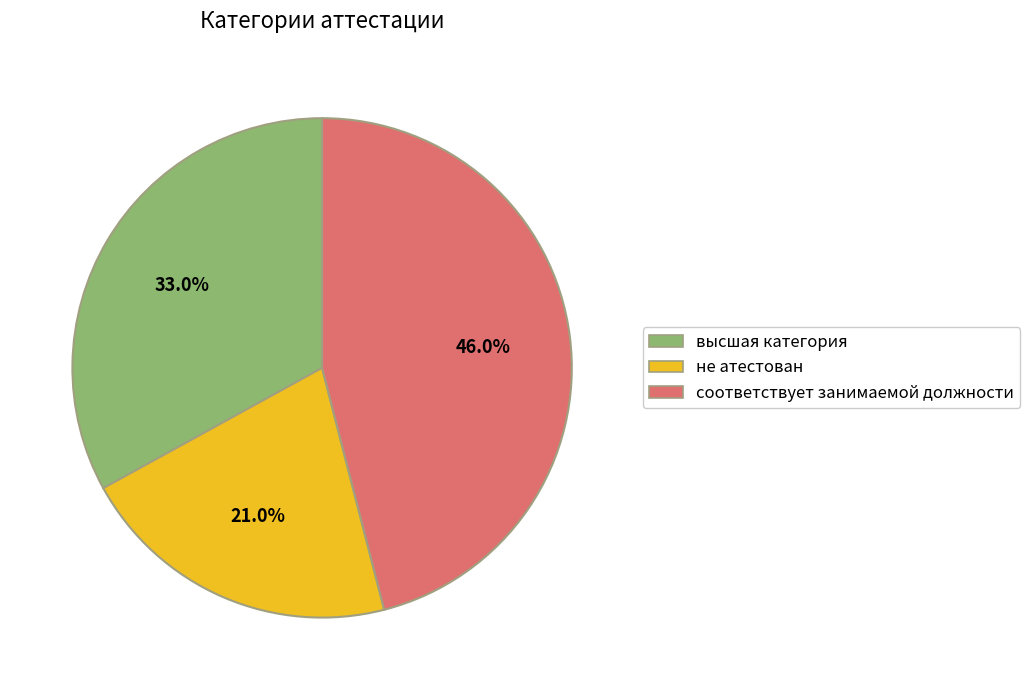

Which category has the smallest portion of the pie?

не атестован